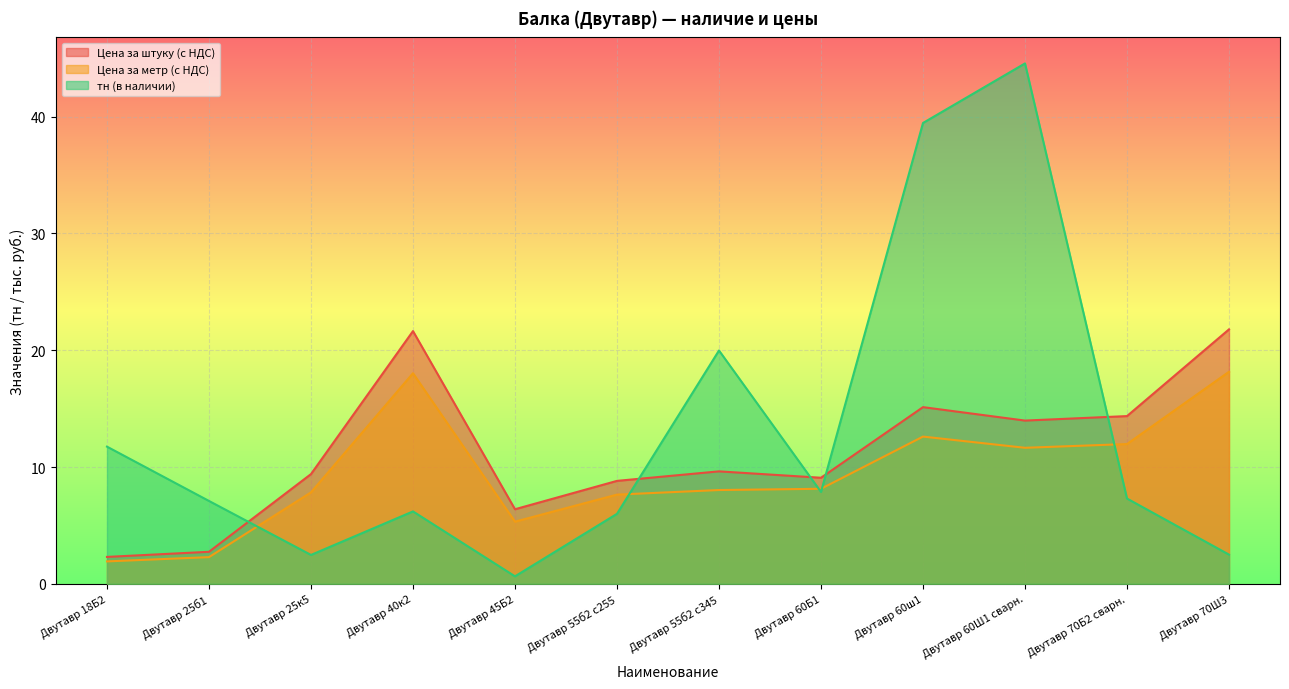

Where does the Цена за метр (с НДС) series first go above 8?

Двутавр 40к2